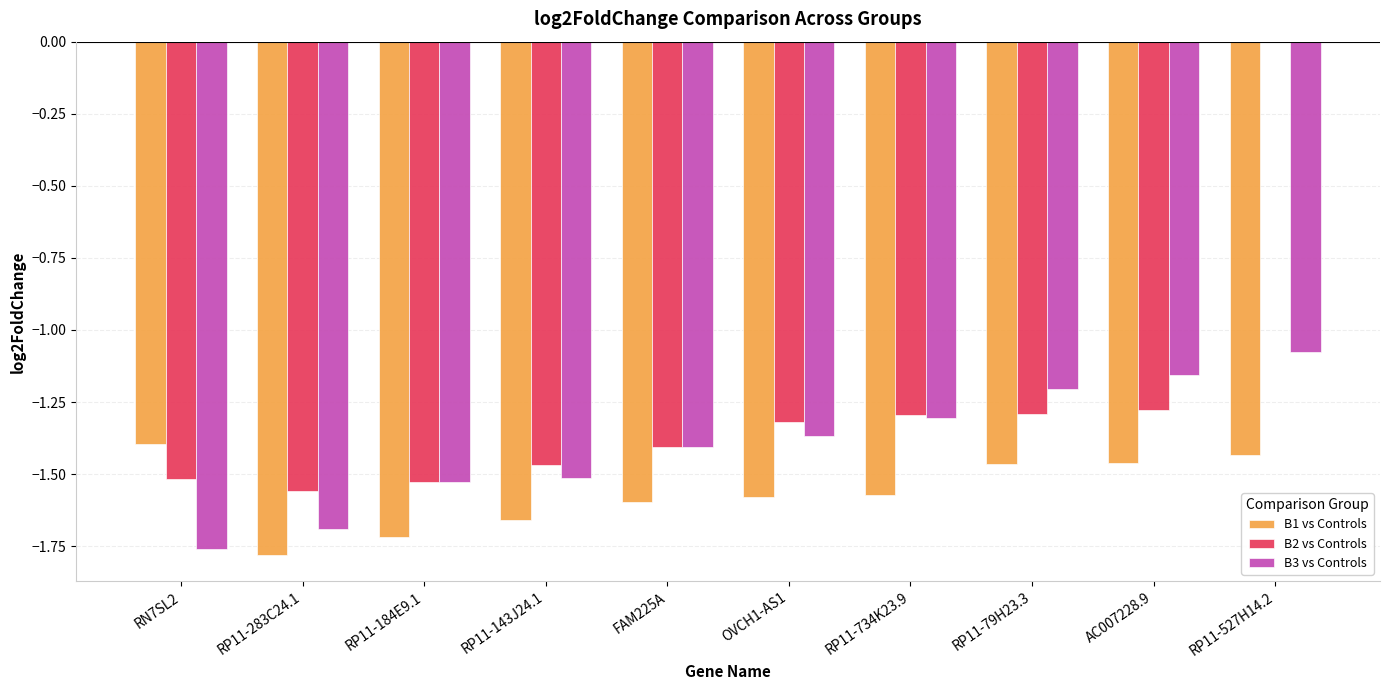

What are all the series names shown in the legend?

B1 vs Controls, B2 vs Controls, B3 vs Controls